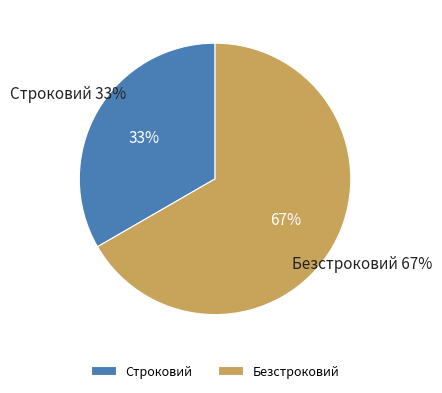

What is the smallest slice in the pie chart?

Строковий